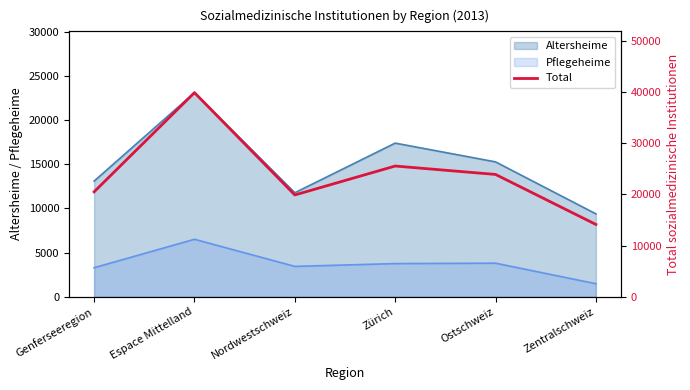

What is the maximum value shown in the chart?

39833